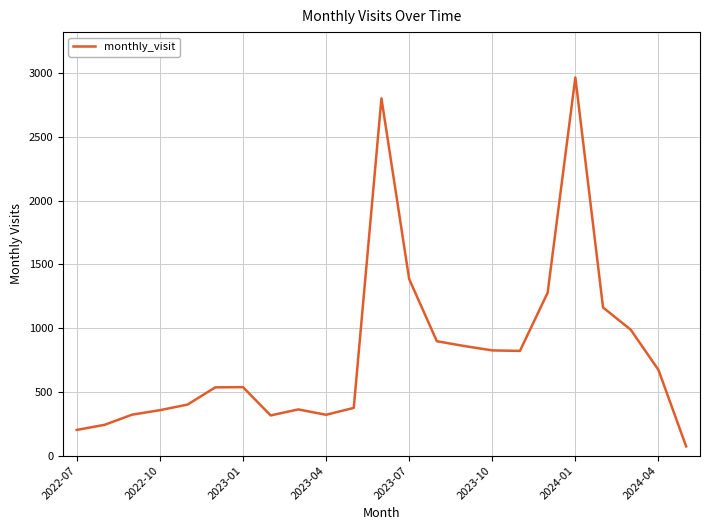

What is the sum of all values?

18688